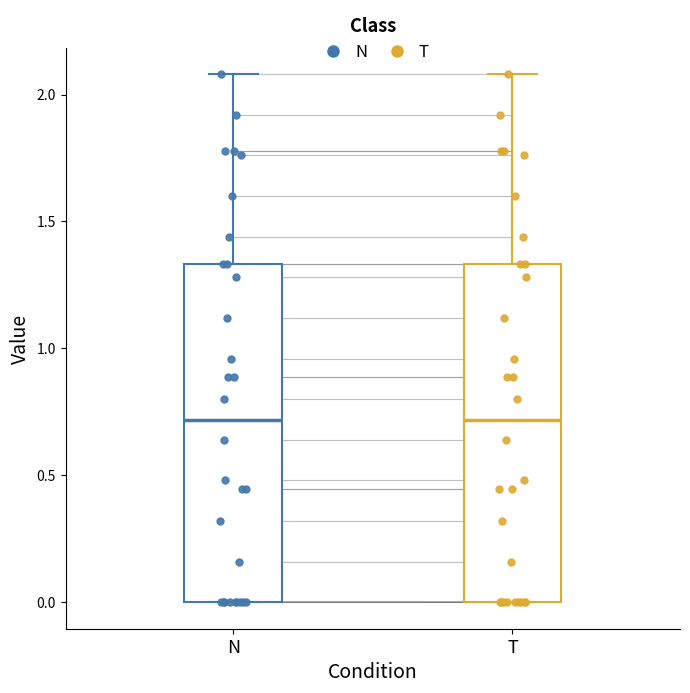

Reading left to right, read every box against the y-axis: the position of its median line, the range the box covers, and the ends of its whiskers. The values are not printed on the chart, so give them approximately, as read against the axis.

N: median 0.70, box 0.00 to 1.35, whiskers 0.00 to 2.10
T: median 0.70, box 0.00 to 1.35, whiskers 0.00 to 2.10